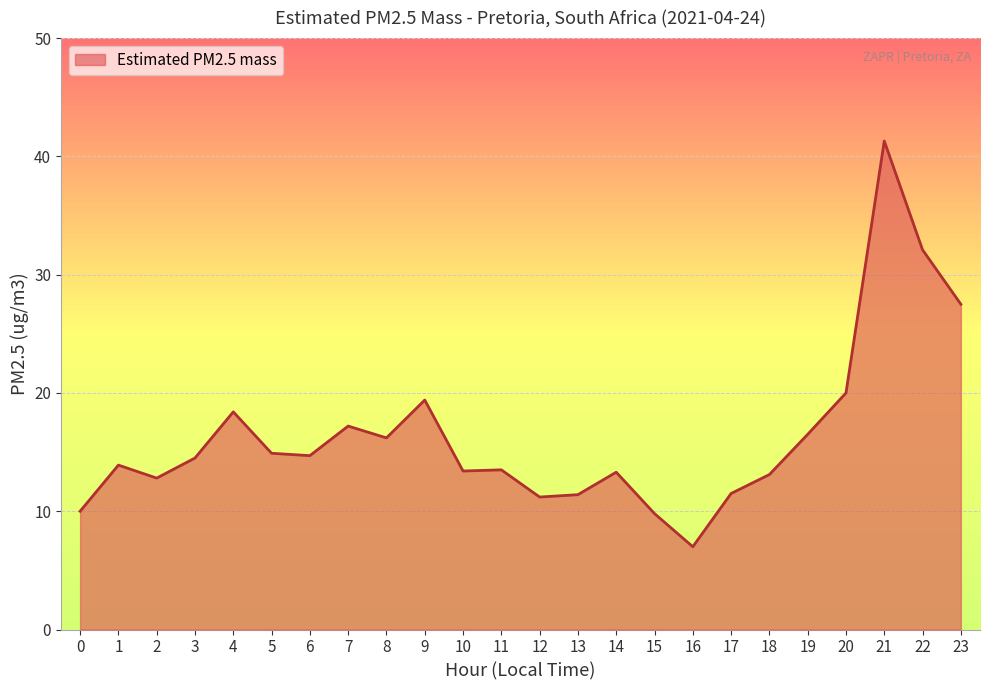

Is it true that the value at 0 is 13.9?

False